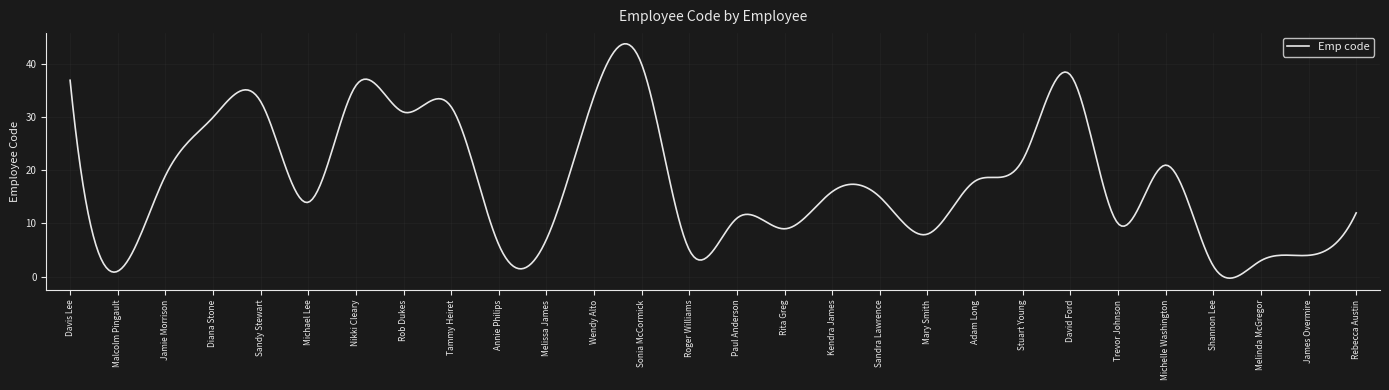

What is the difference between the maximum and second lowest values?

44.1